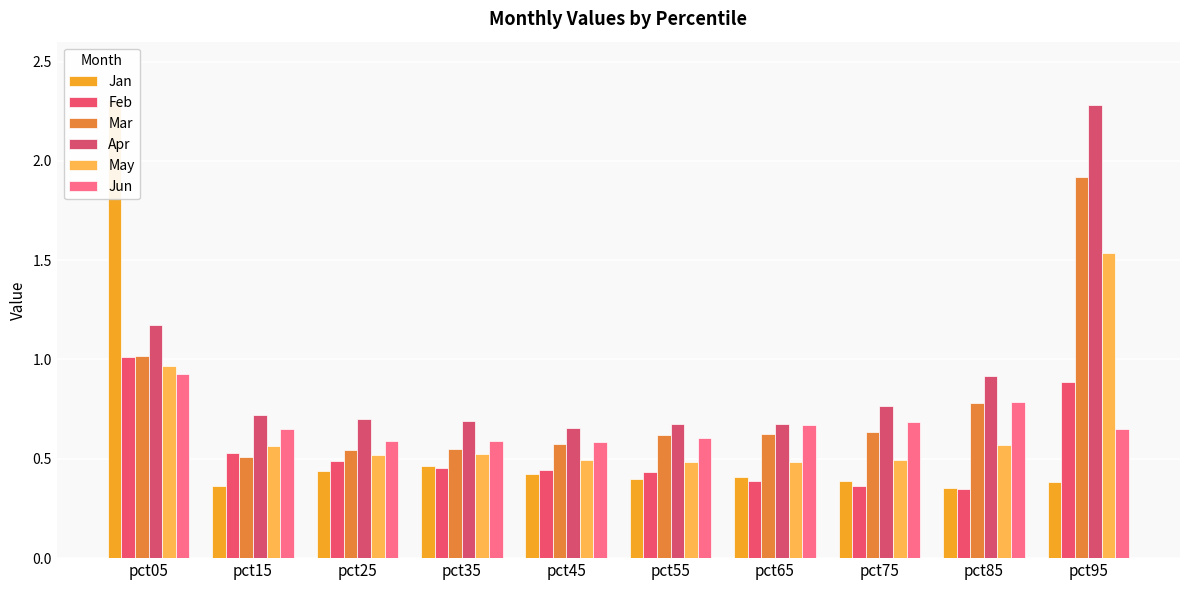

Between pct15 and pct65, which series saw the biggest shift?

Feb